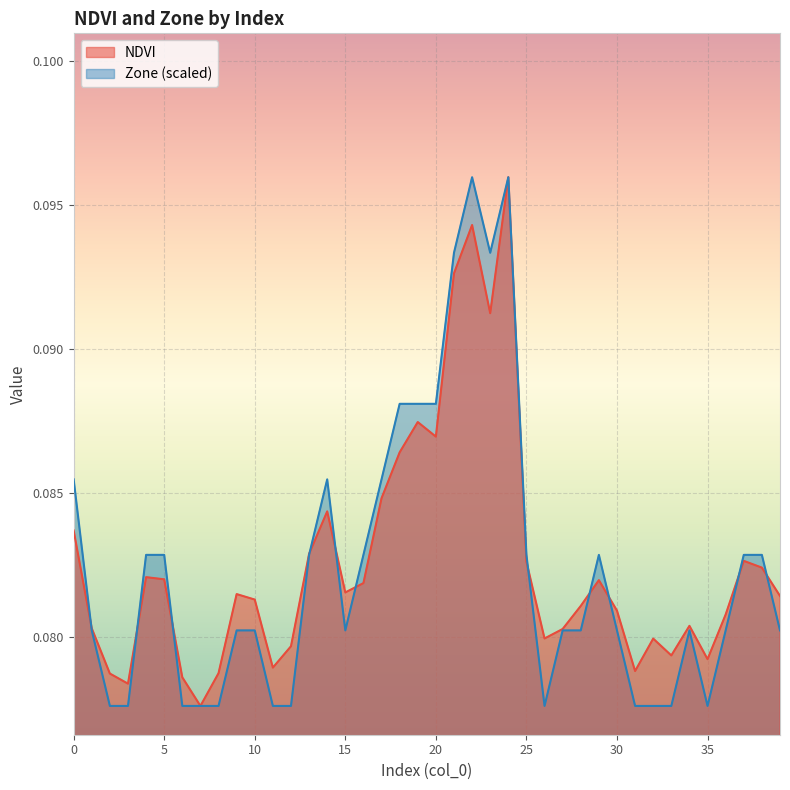

At which category is the sum across all series the highest?

24